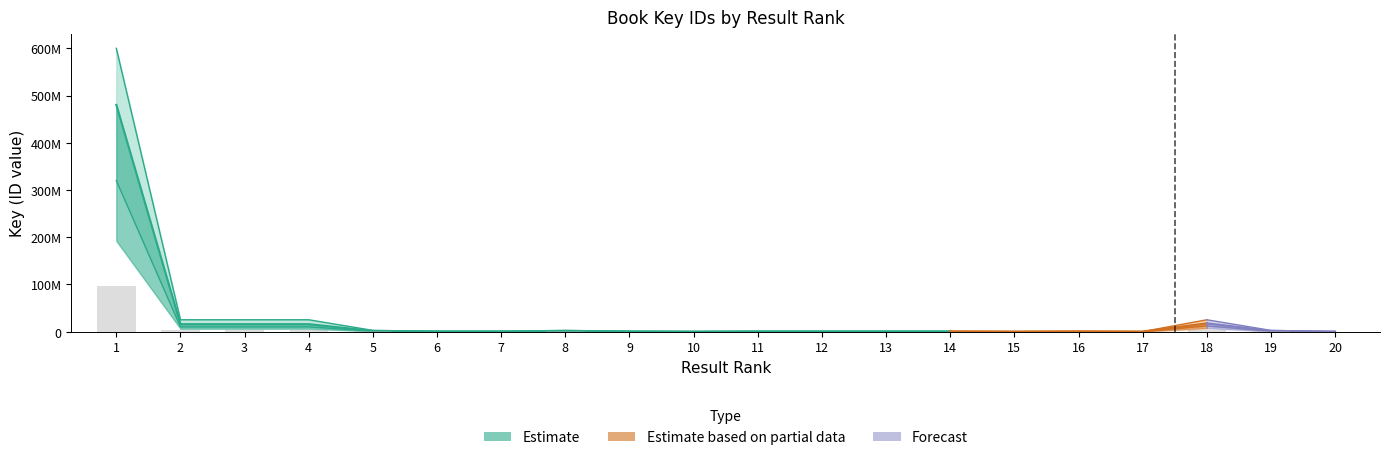

What value does the data have at 9?

67173.4